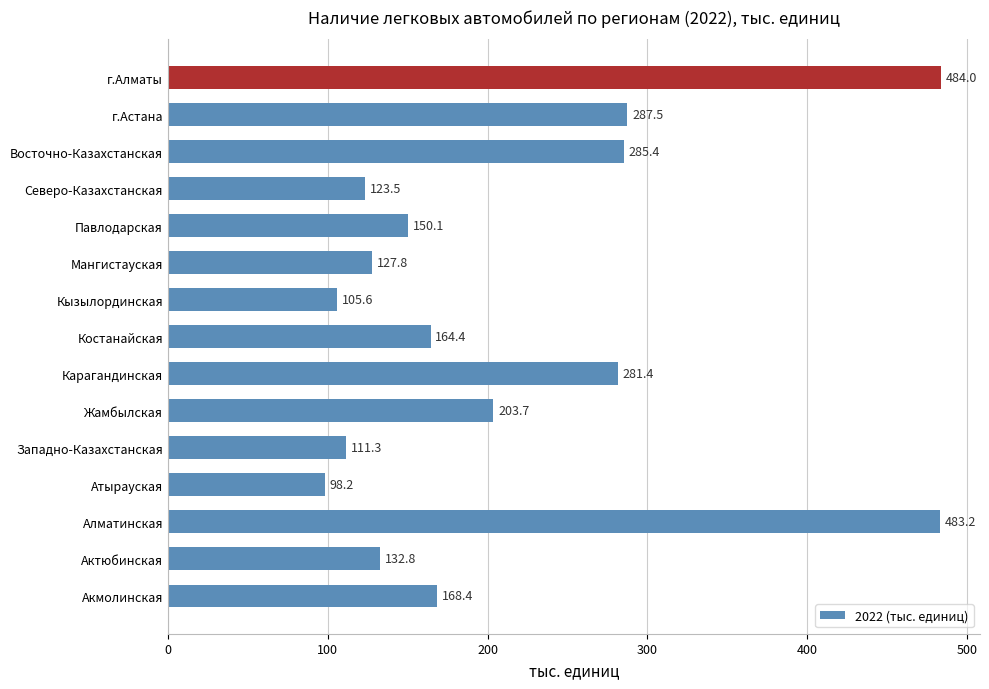

List the labels in order of value, largest first.

г.Алматы, Алматинская, г.Астана, Восточно-Казахстанская, Карагандинская, Жамбылская, Акмолинская, Костанайская, Павлодарская, Актюбинская, Мангистауская, Северо-Казахстанская, Западно-Казахстанская, Кызылординская, Атырауская